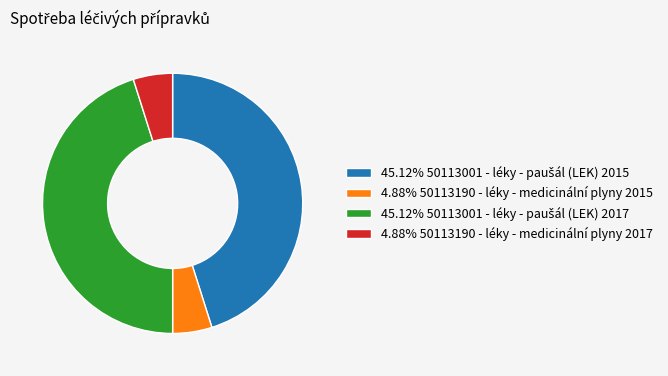

Is 4.88% 50113190 - léky - medicinální plyny 2017 the majority of the pie?

No